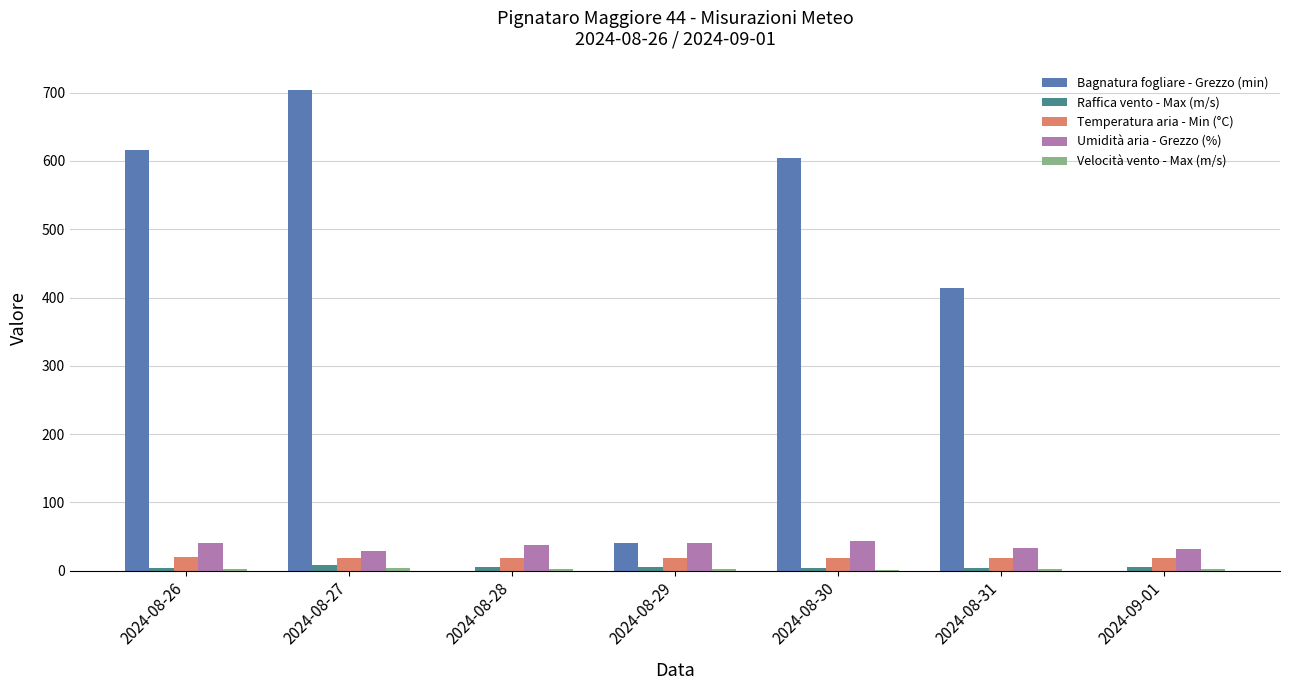

True or false: Bagnatura fogliare - Grezzo (min) has a value of 40.5 at 2024-08-29.

True